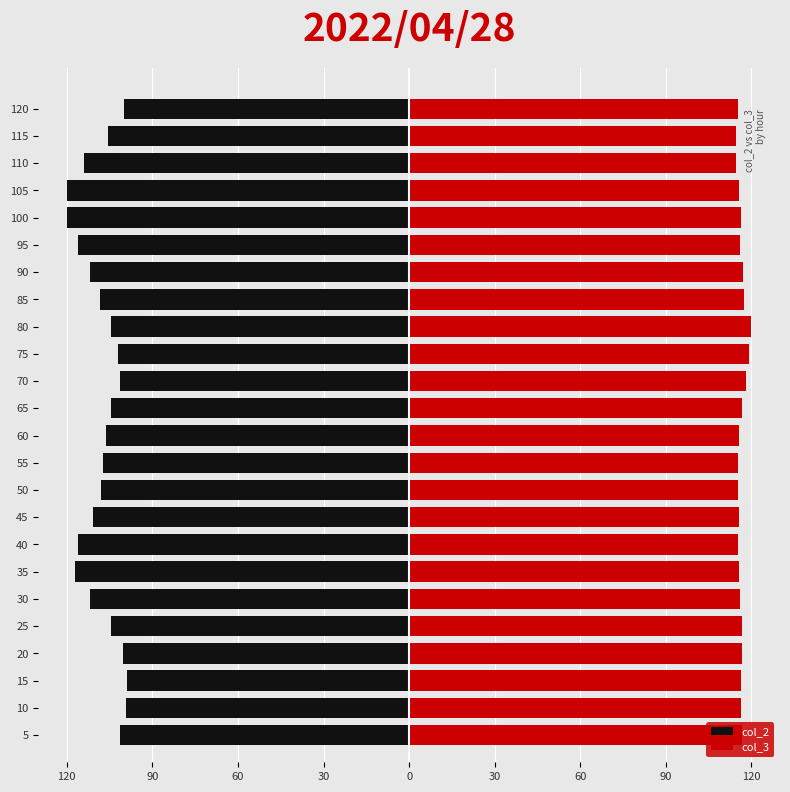

List the series in order of their overall mean, lowest first.

col_2, col_3